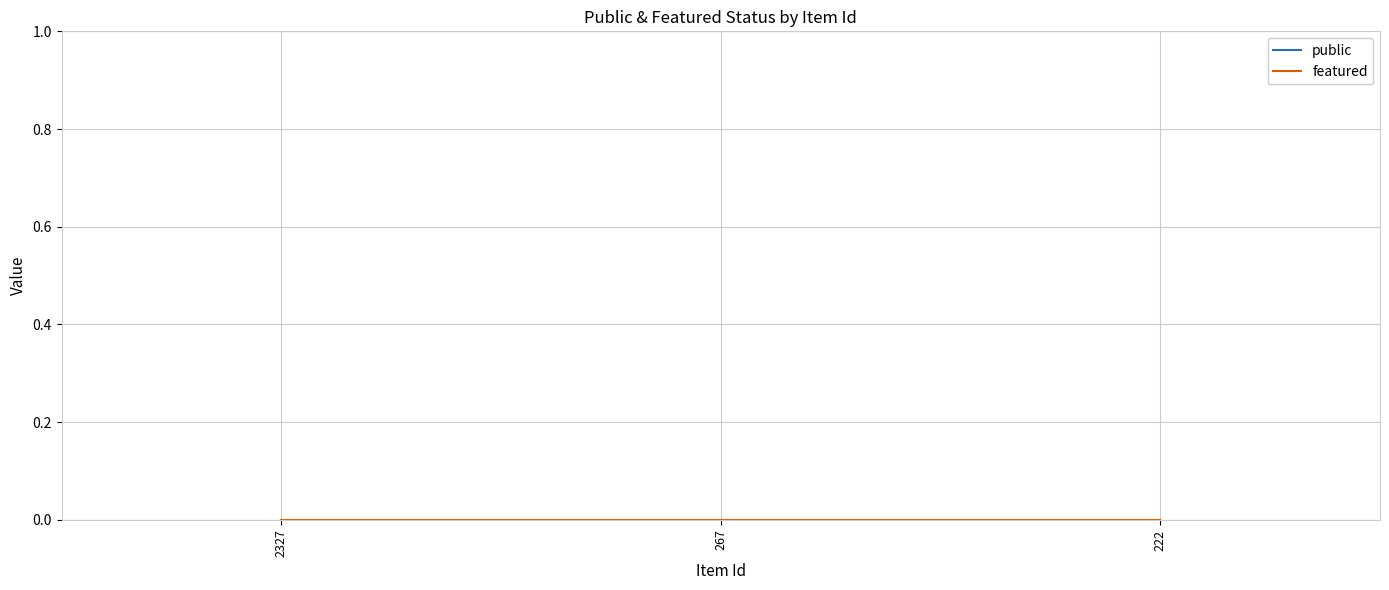

How many distinct data groups are displayed?

2